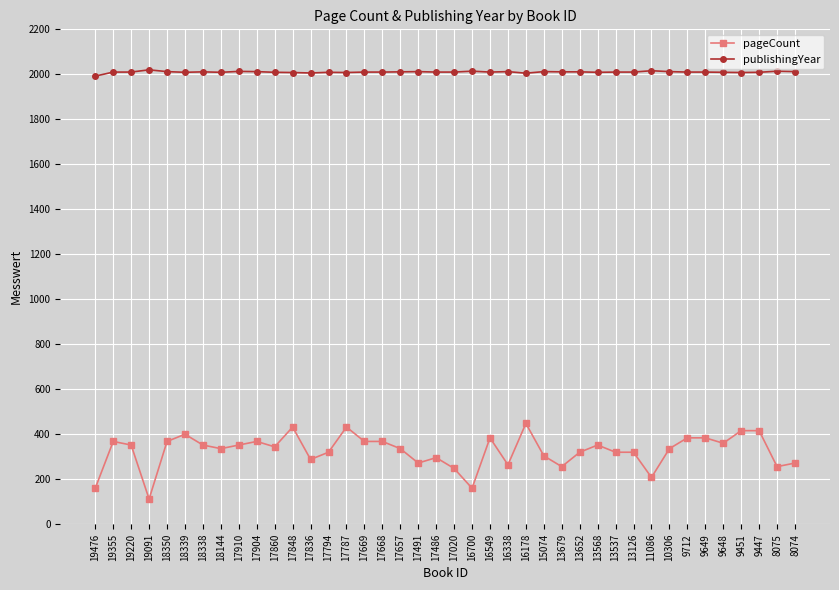

Rank the series by their maximum value, from lowest to highest.

pageCount, publishingYear